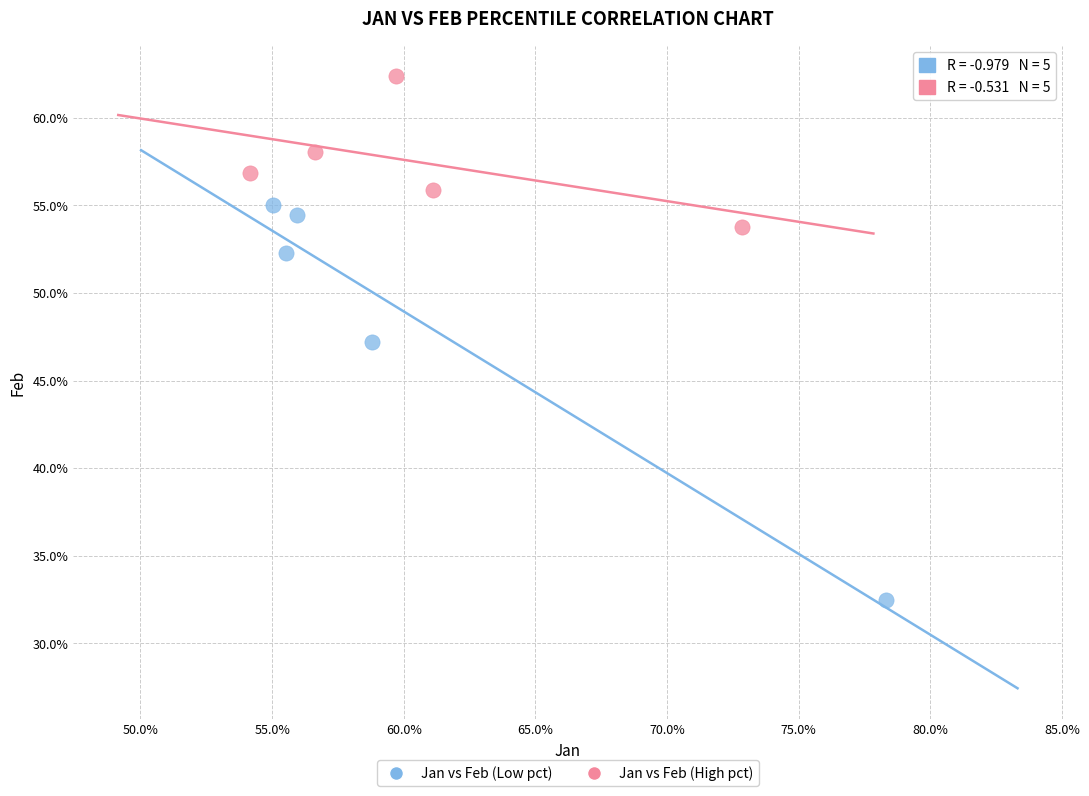

Which series contains the lowest Y value?

Jan vs Feb (Low pct)